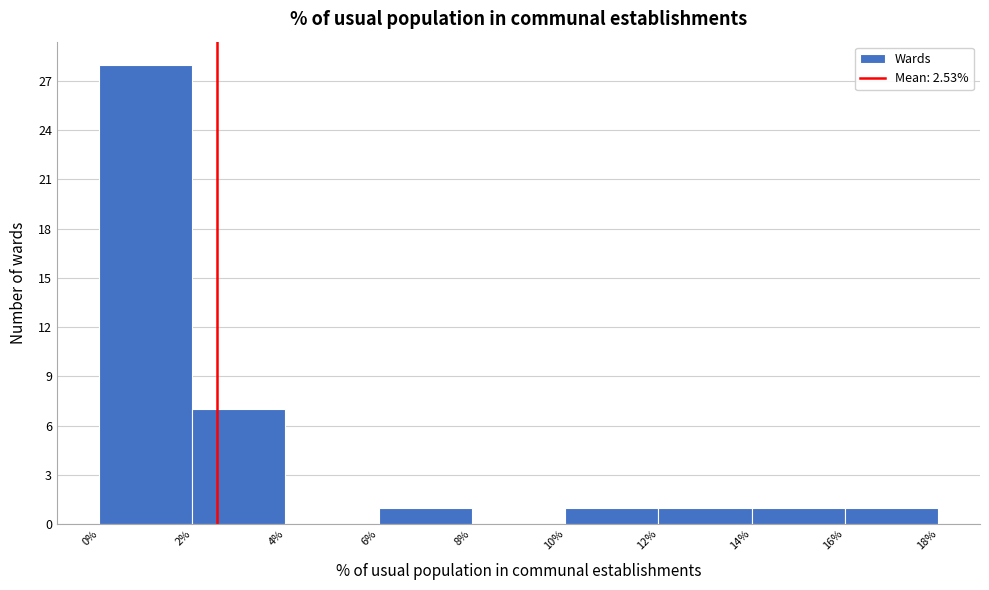

Over which range of the x-axis is the bar tallest?

0% to 2%